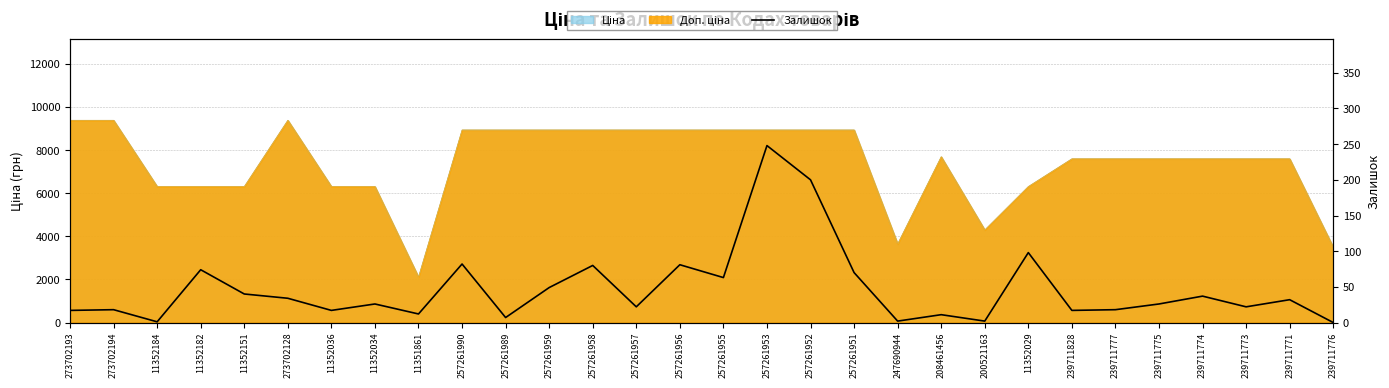

Where does the data first go above 26?

11352182